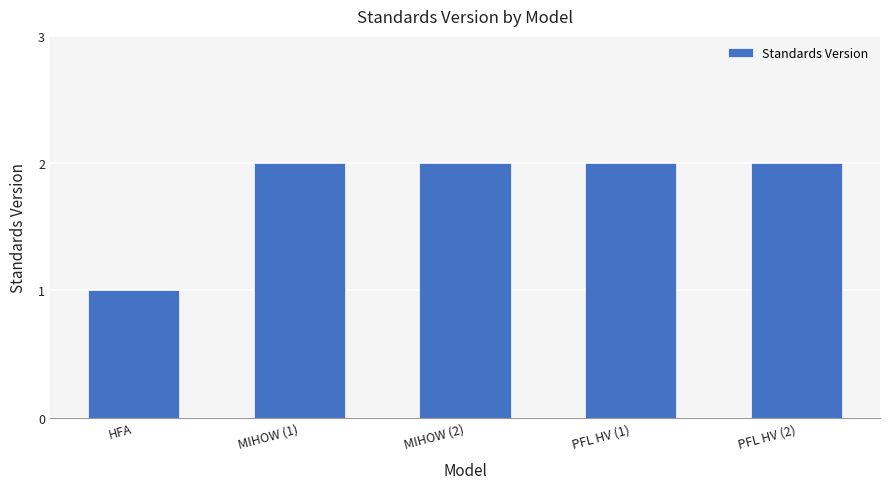

What is the difference between the maximum and minimum values?

1